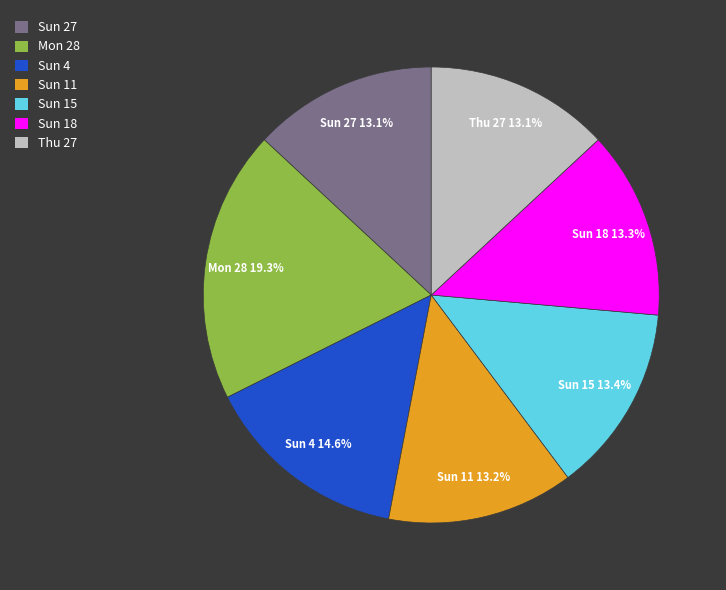

Is it true that Thu 27 is 13% of the pie?

True